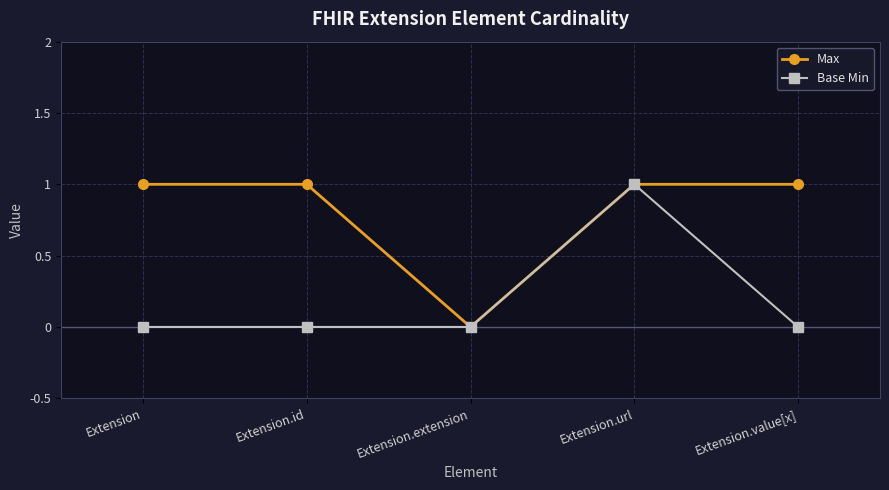

How many data points does each series have?

5